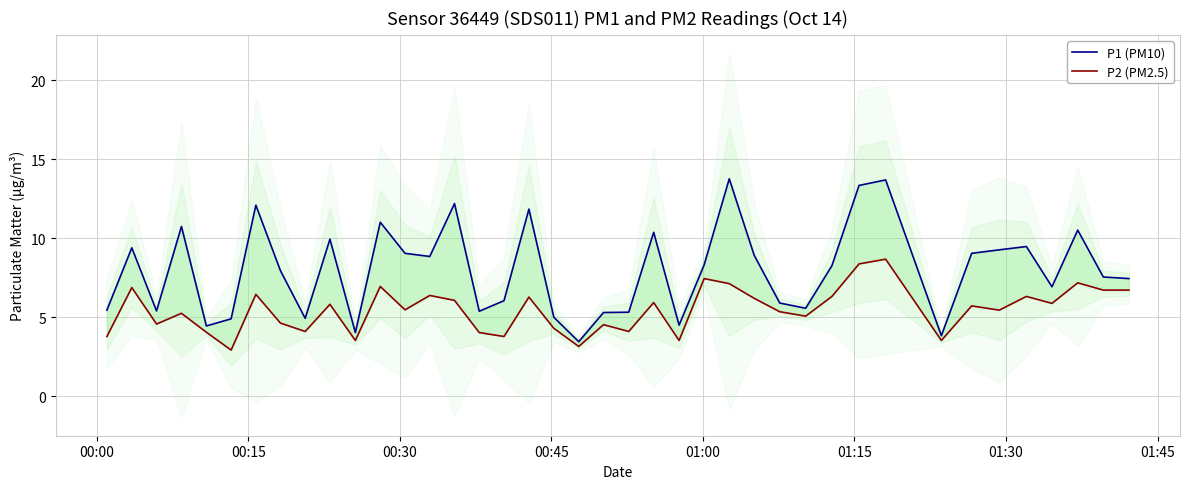

At how many categories does at least one series exceed 9?

16